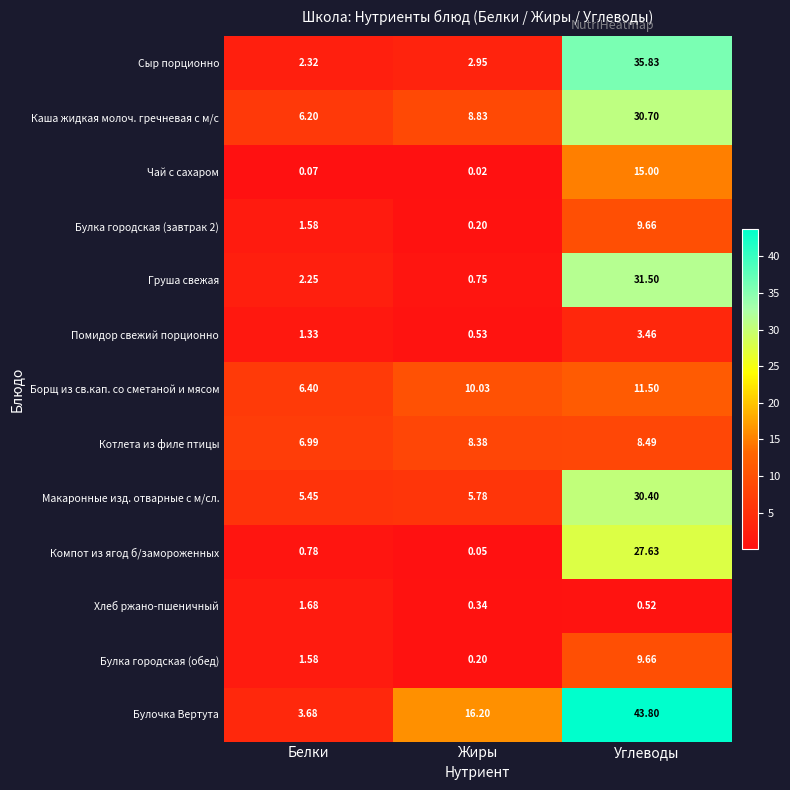

Which series changed the most between Жиры and Углеводы?

Сыр порционно